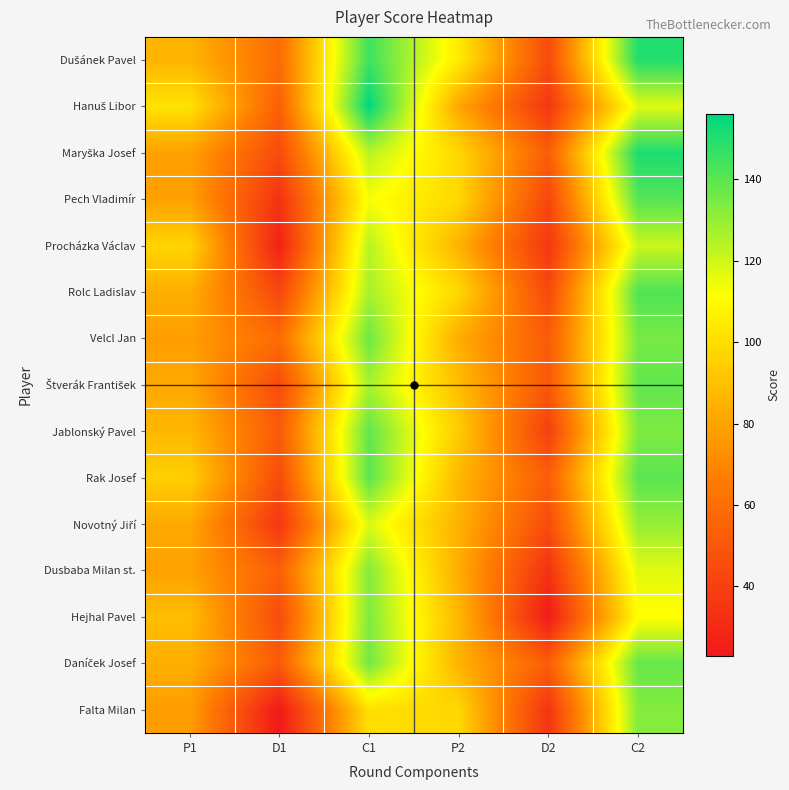

Between D2 and C1, which is larger?

C1